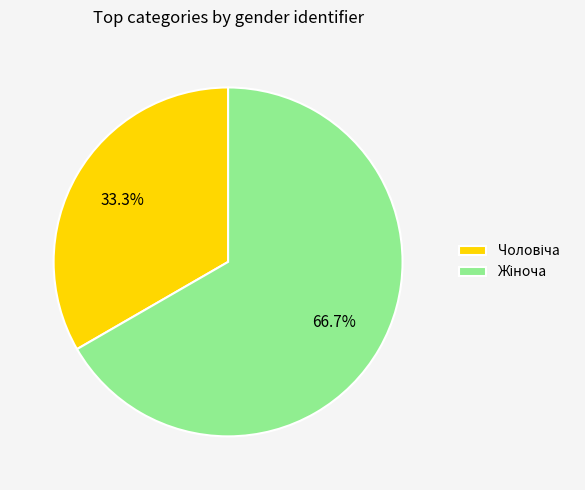

Is there a majority slice in this chart?

Yes